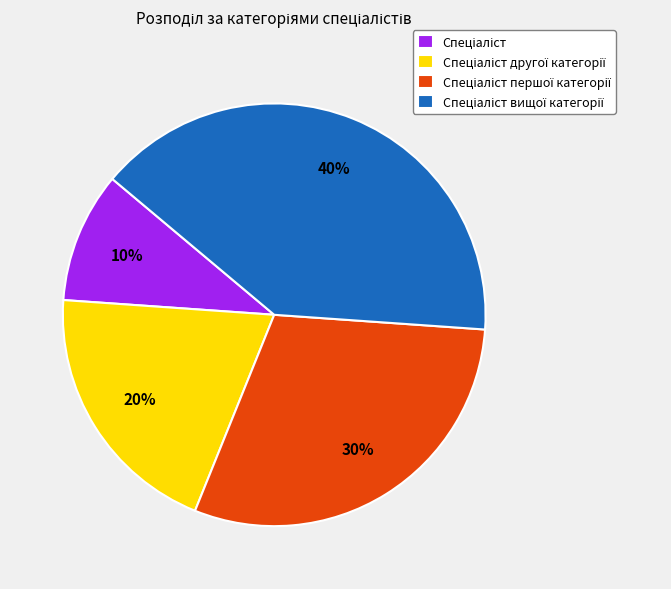

Does any single category account for the majority?

No